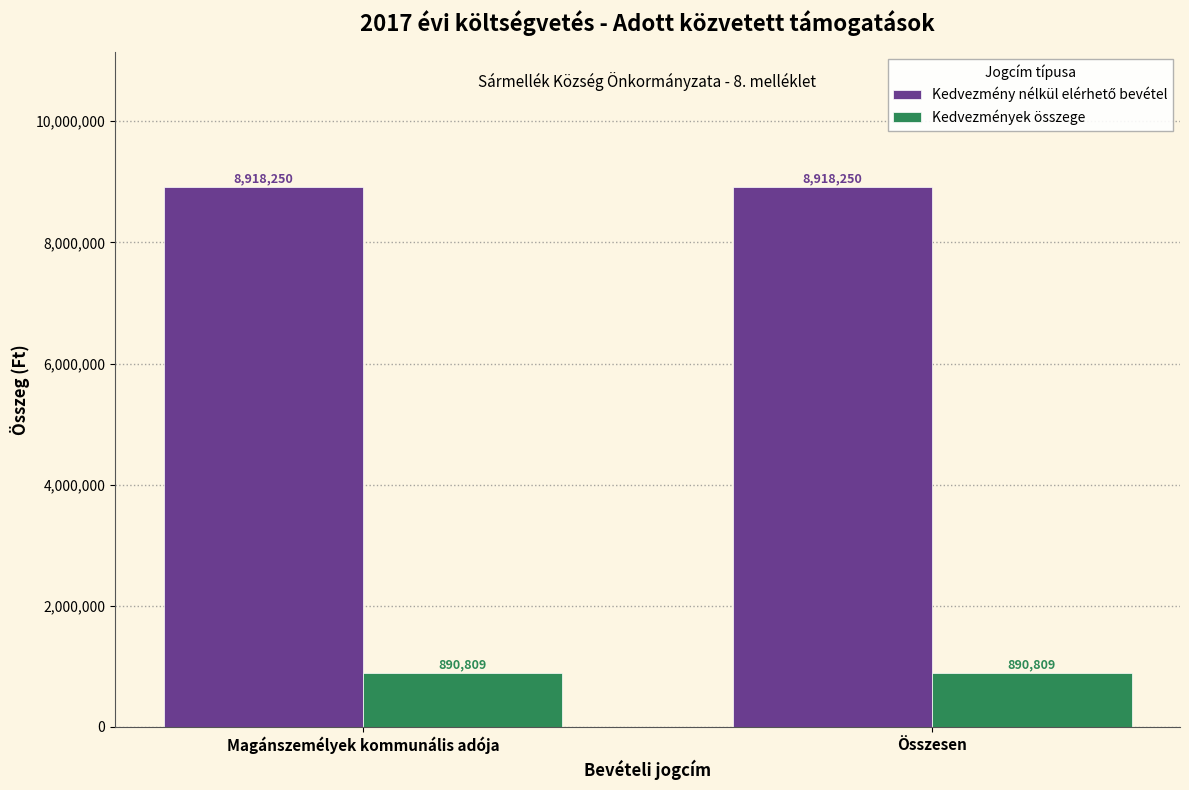

What is the difference between the highest and lowest values at Összesen?

8027441